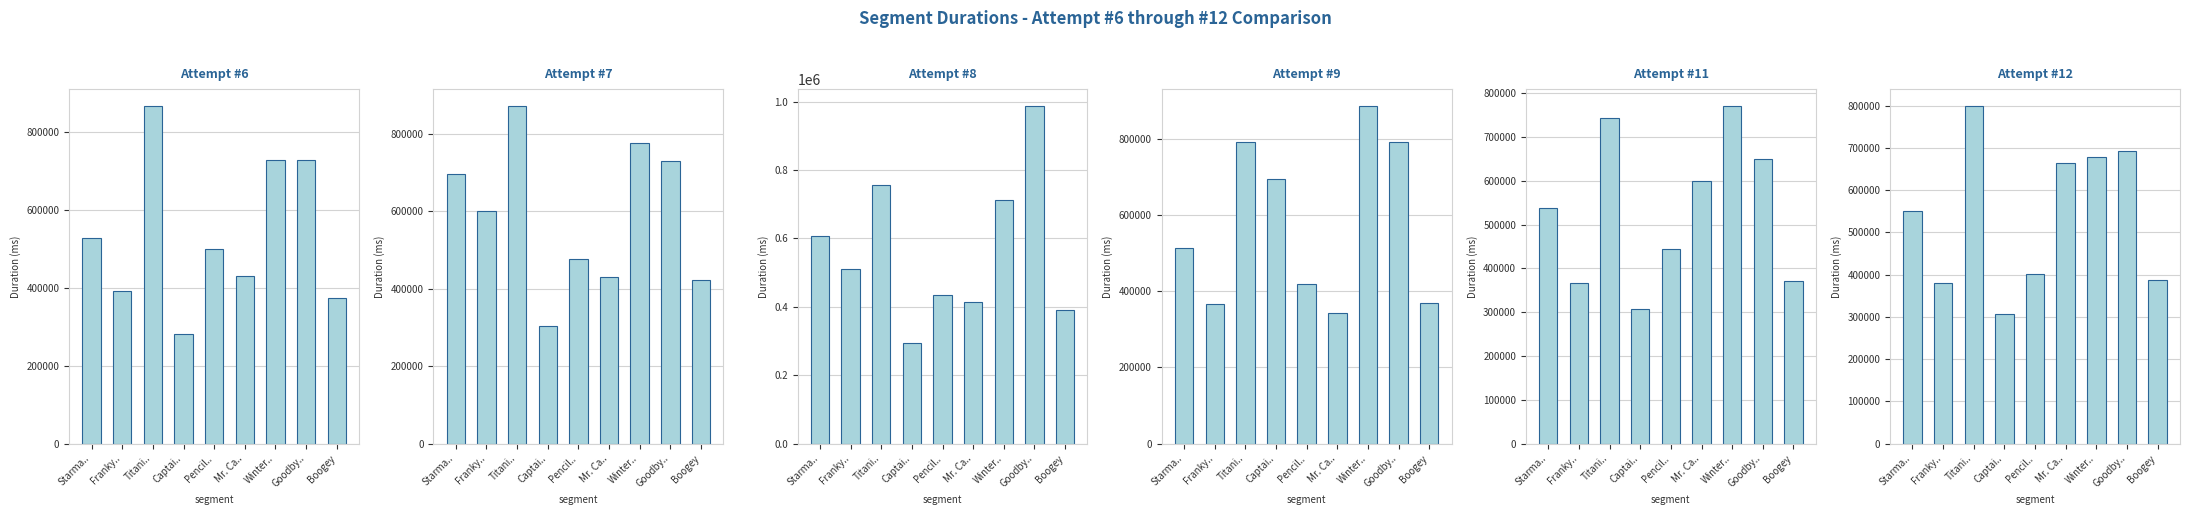

Which series changed the most between Franky.. and Mr. Ca..?

Attempt #12